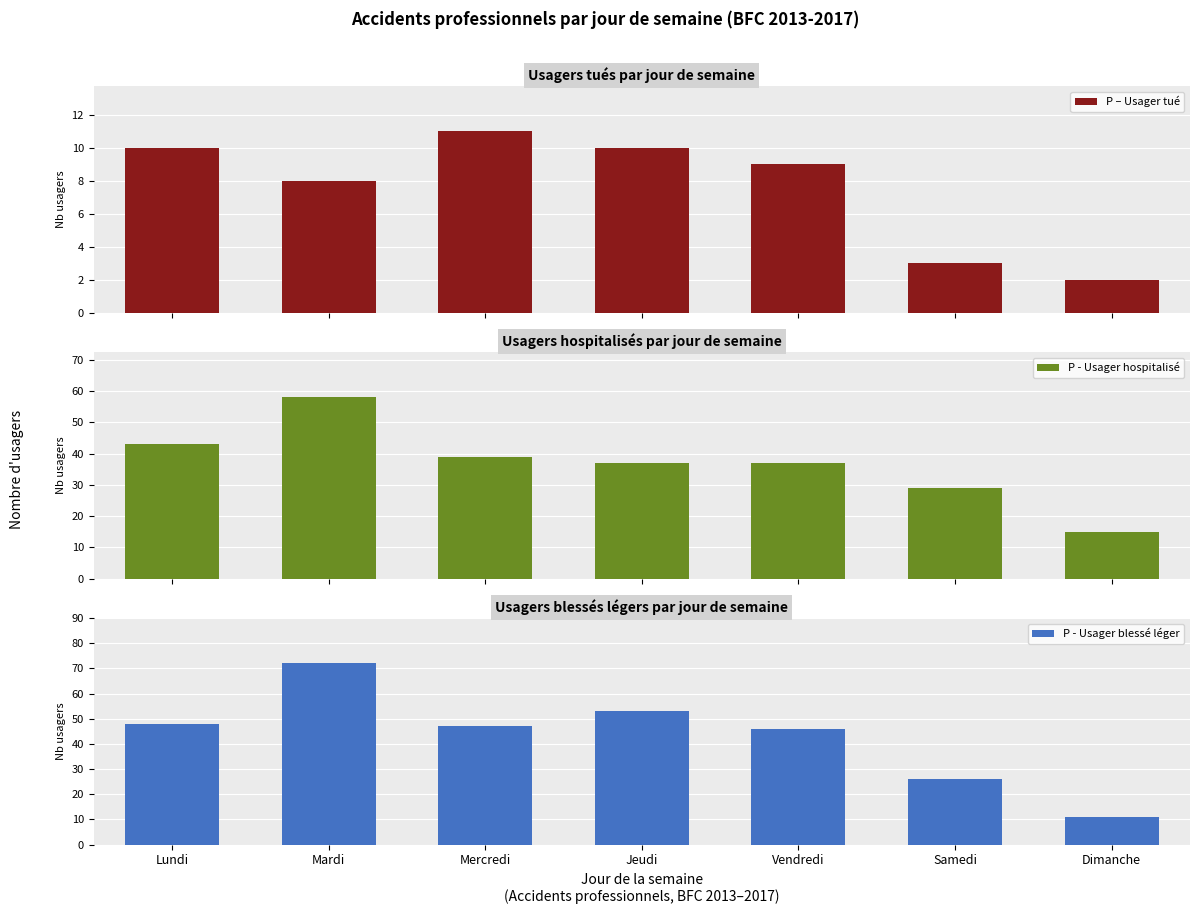

What is the minimum value for P - Usager blessé léger?

11